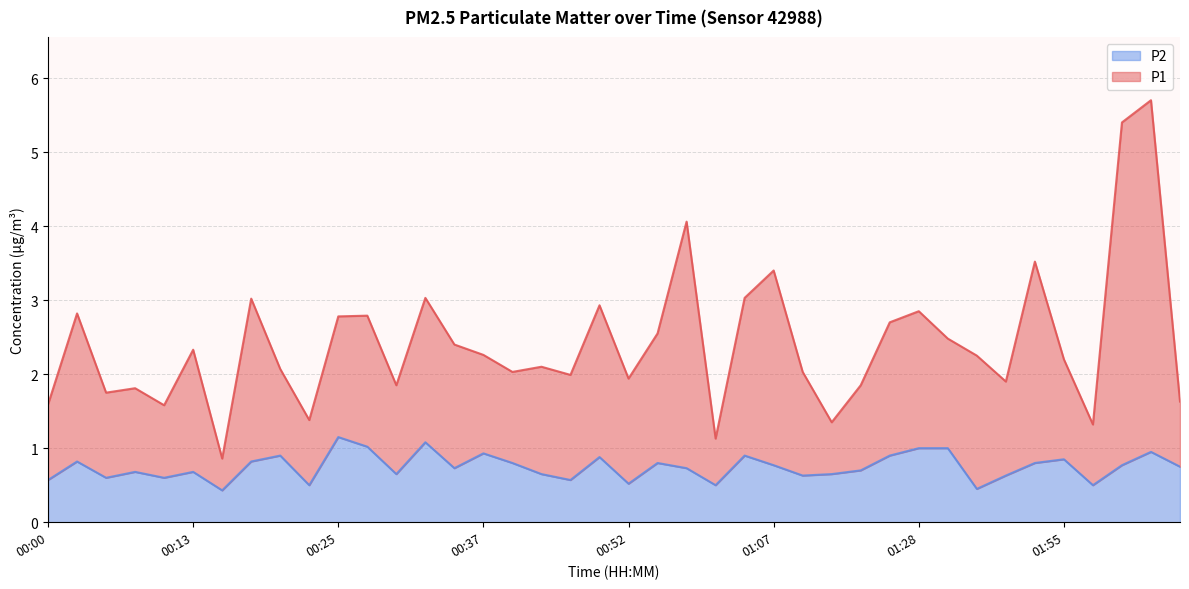

Is the value of P1 at 01:36 greater than the value of P2 at 00:30?

Yes